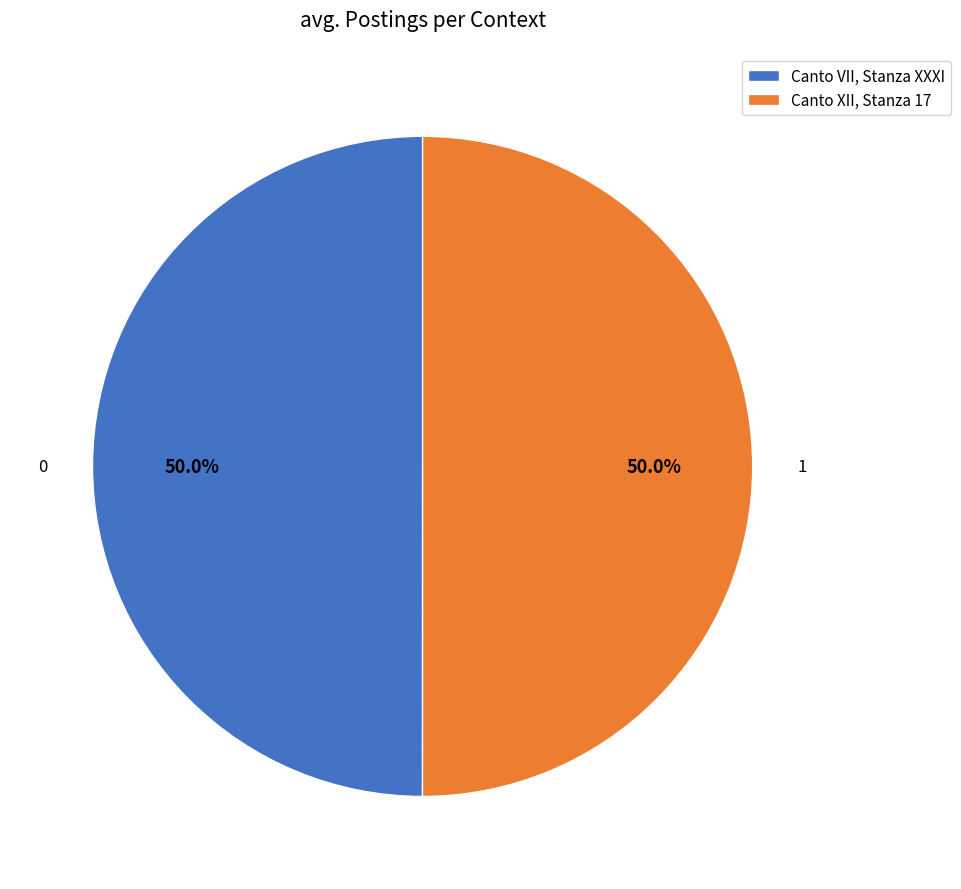

Count the number of slices in the pie.

2